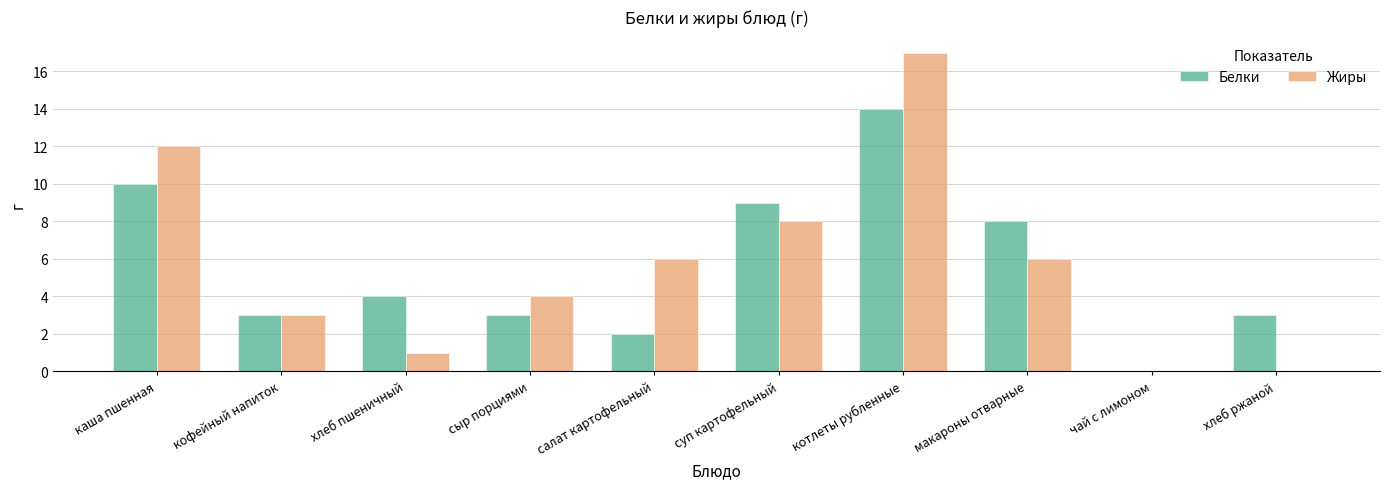

What is the total value across all series at сыр порциями?

7